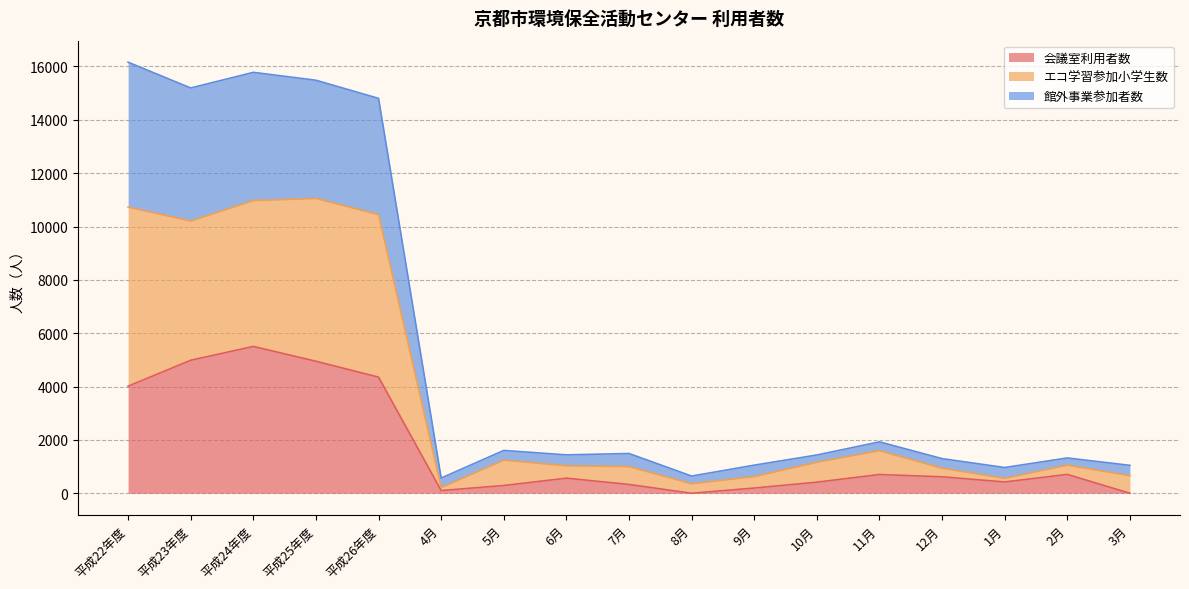

What are all the series names shown in the legend?

会議室利用者数, エコ学習参加小学生数, 館外事業参加者数